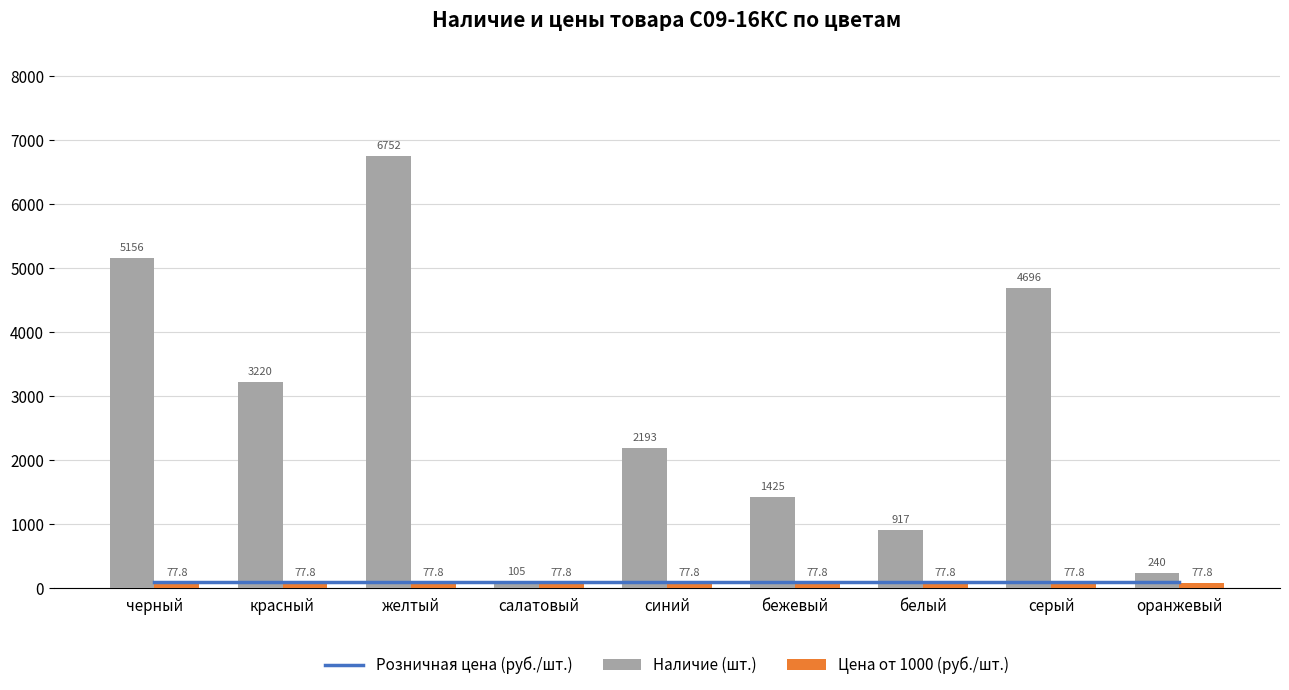

What is the sum of the Наличие (шт.) values at оранжевый and серый?

4936.0